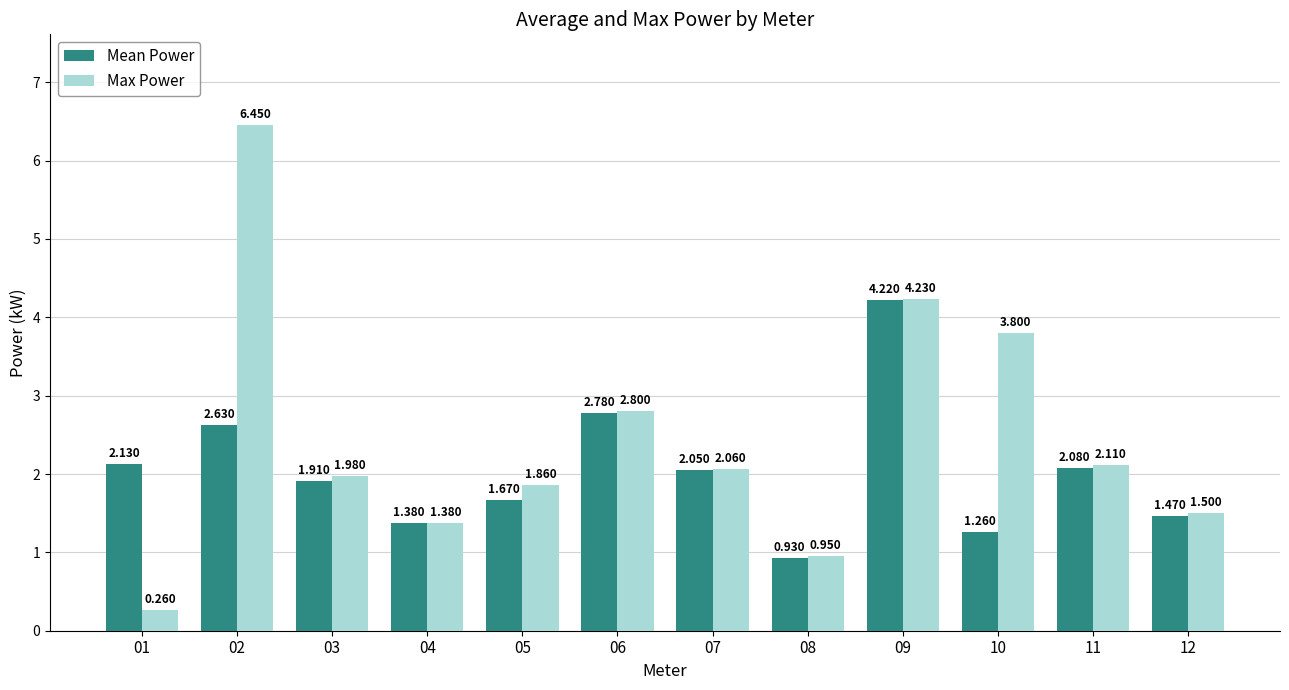

At 08, list the series in order from largest to smallest.

Max Power, Mean Power